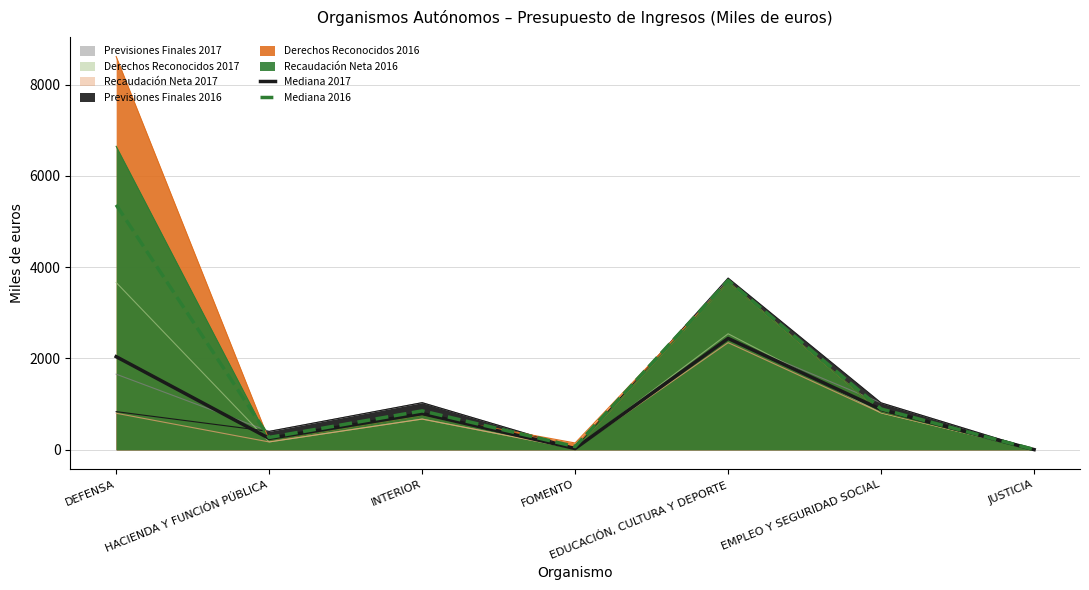

Is the value of Mediana 2016 at EDUCACIÓN, CULTURA Y DEPORTE greater than the value of Mediana 2017 at DEFENSA?

Yes